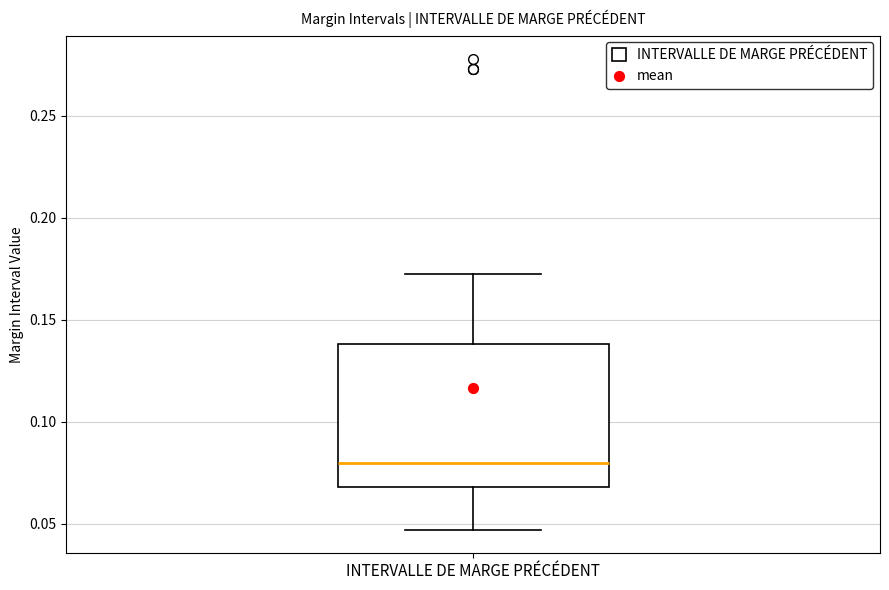

Transcribe this box plot: give where the median line is, the range the box spans, and where the two whiskers end, as read against the y-axis. The values are not printed on the chart, so give them approximately, as read against the axis.

median 0.080, box 0.070 to 0.140, whiskers 0.045 to 0.175